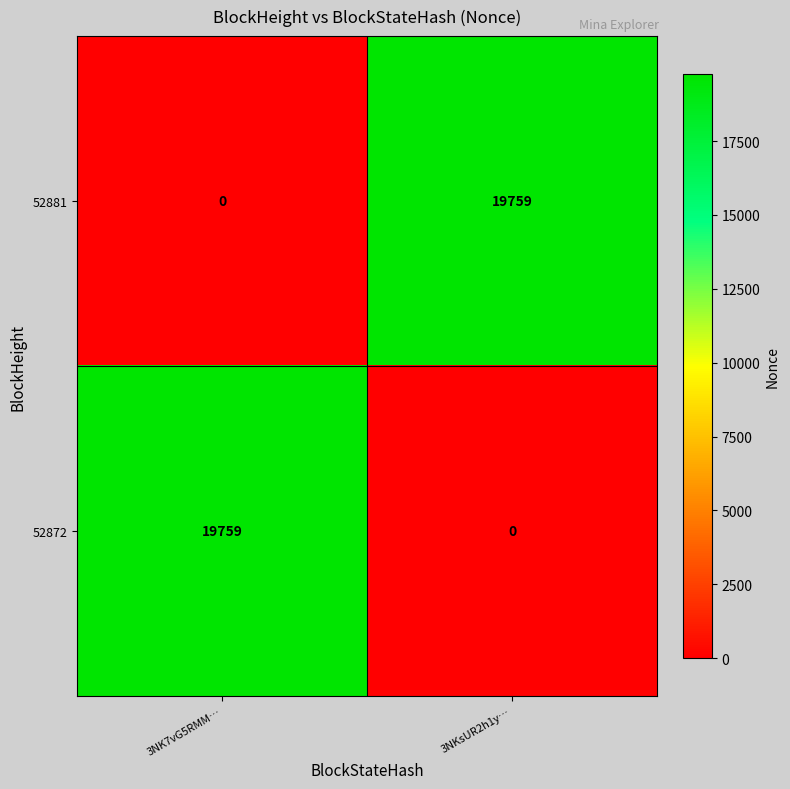

The 52881 series shows -8684 at 3NK7vG5RMM…. True or false?

False